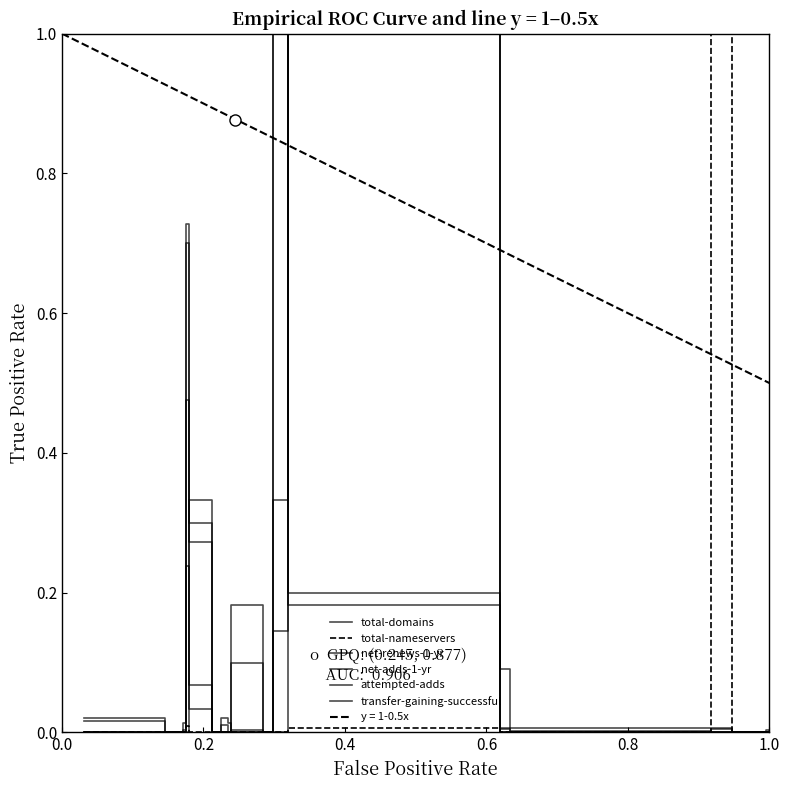

At which category does the chart reach its minimum across all series?

0.2